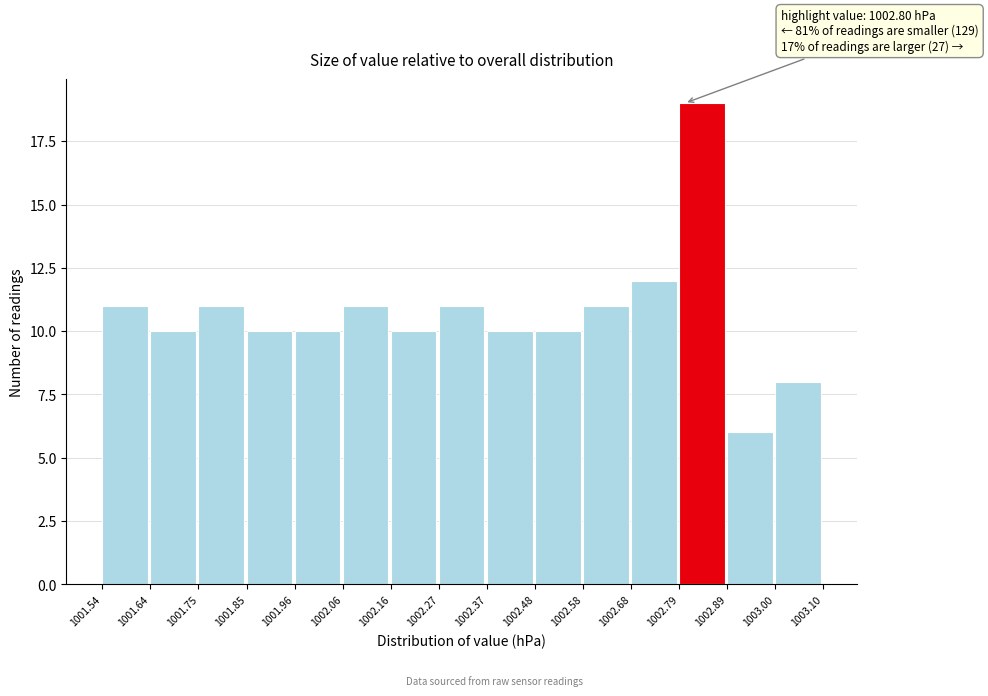

Which range on the x-axis has the tallest bar?

1002.79 to 1002.89